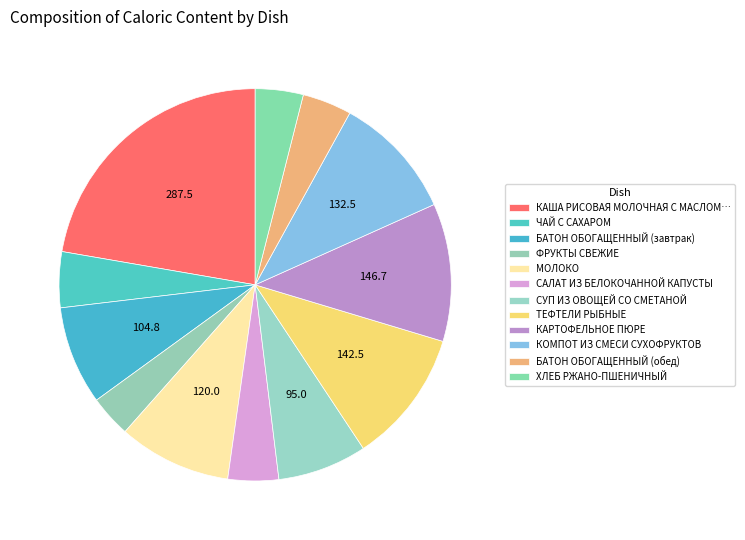

Count the number of slices in the pie.

12